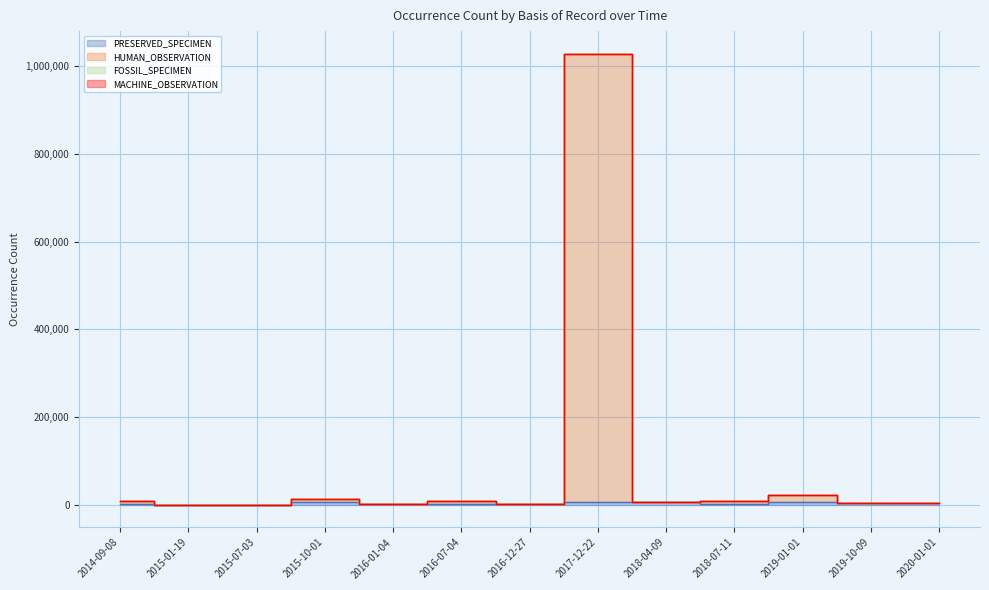

What position from the left is 2016-01-04?

5